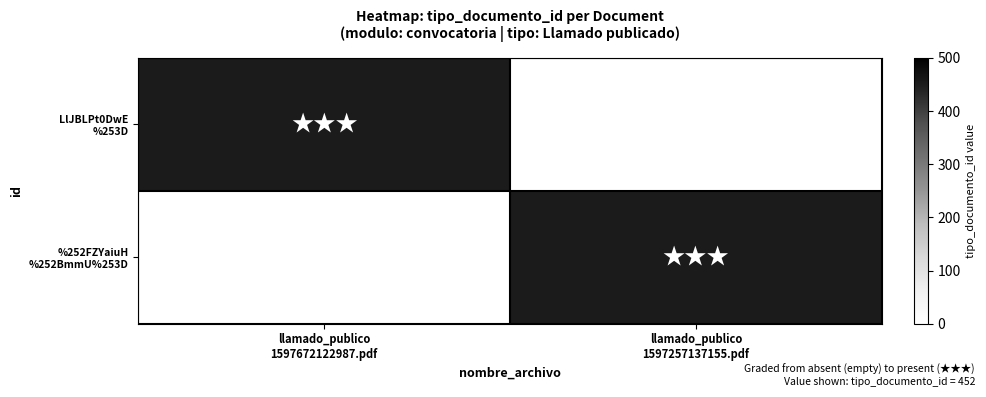

What is the difference between the highest and lowest values at llamado_publico
1597257137155.pdf?

452